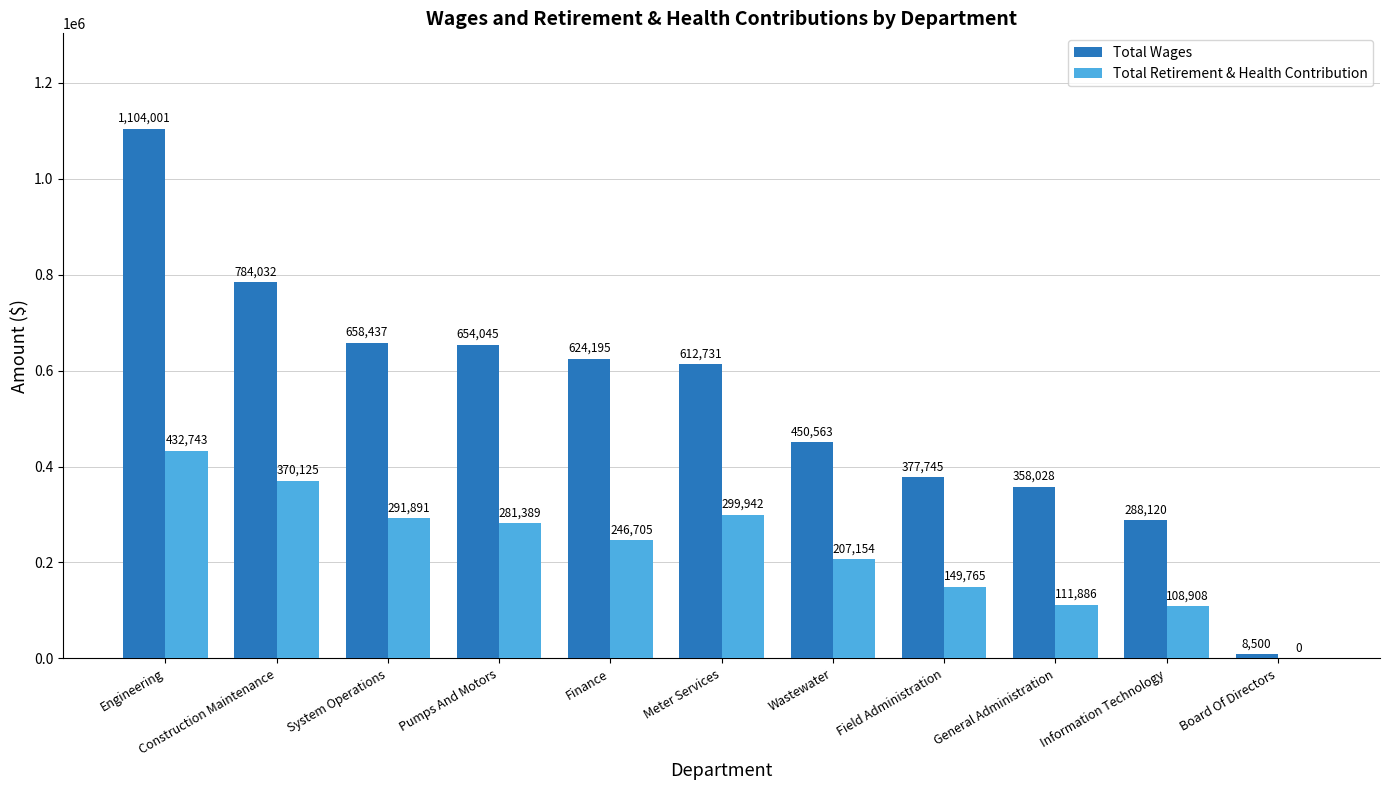

What is the sum of all Total Wages values?

5920397